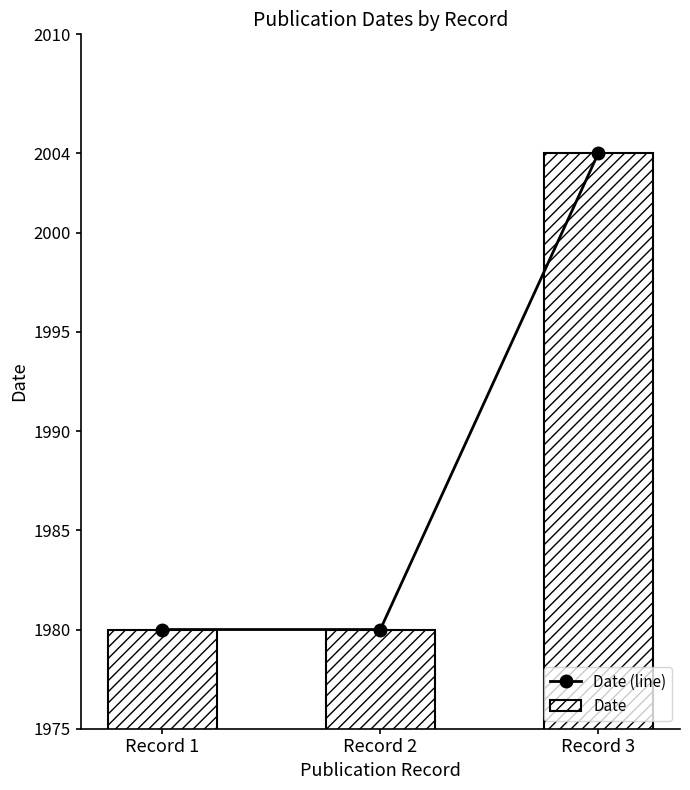

What value does the Date (line) series have at Record 3, to the nearest 5?

2005